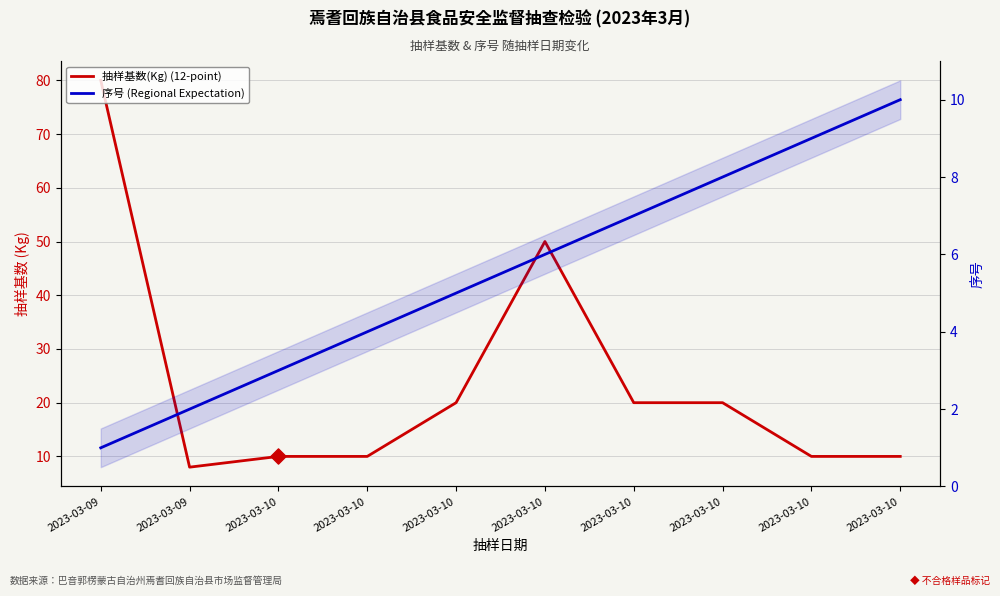

At which category is the sum across all series the highest?

2023-03-09